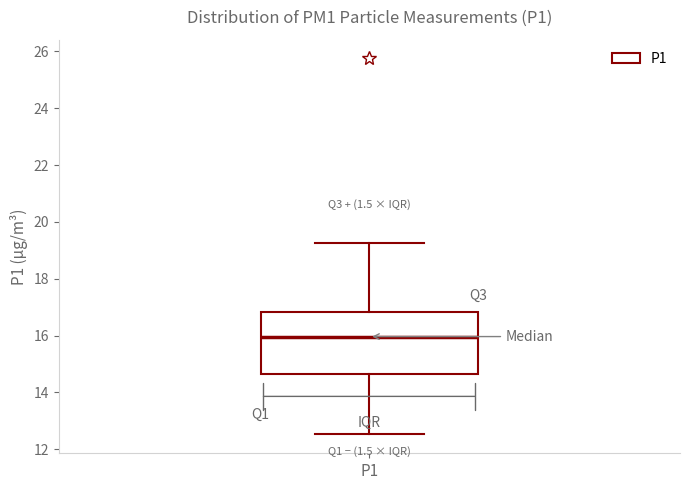

Where does the lower whisker of the box for P1 end on the y-axis? The values are not printed on the chart, so give them approximately, as read against the axis.

12.6